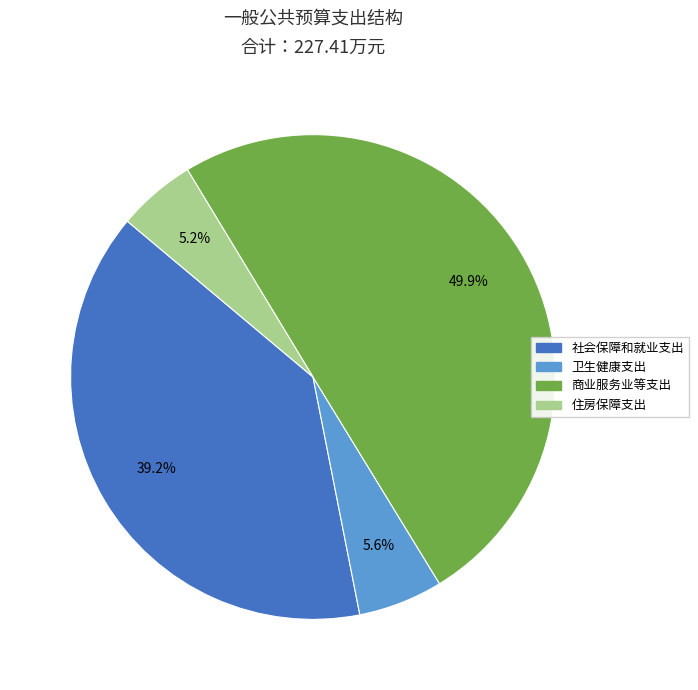

Which slice is the largest?

商业服务业等支出